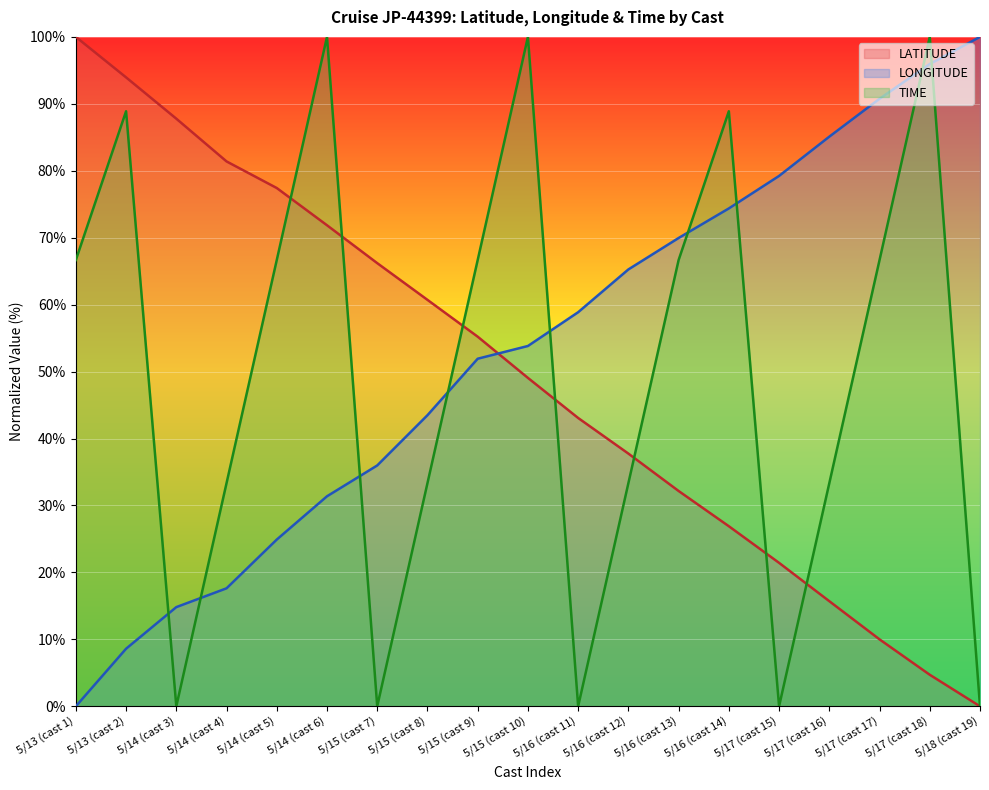

What is the difference between the maximum and minimum values in the LONGITUDE series?

100.0